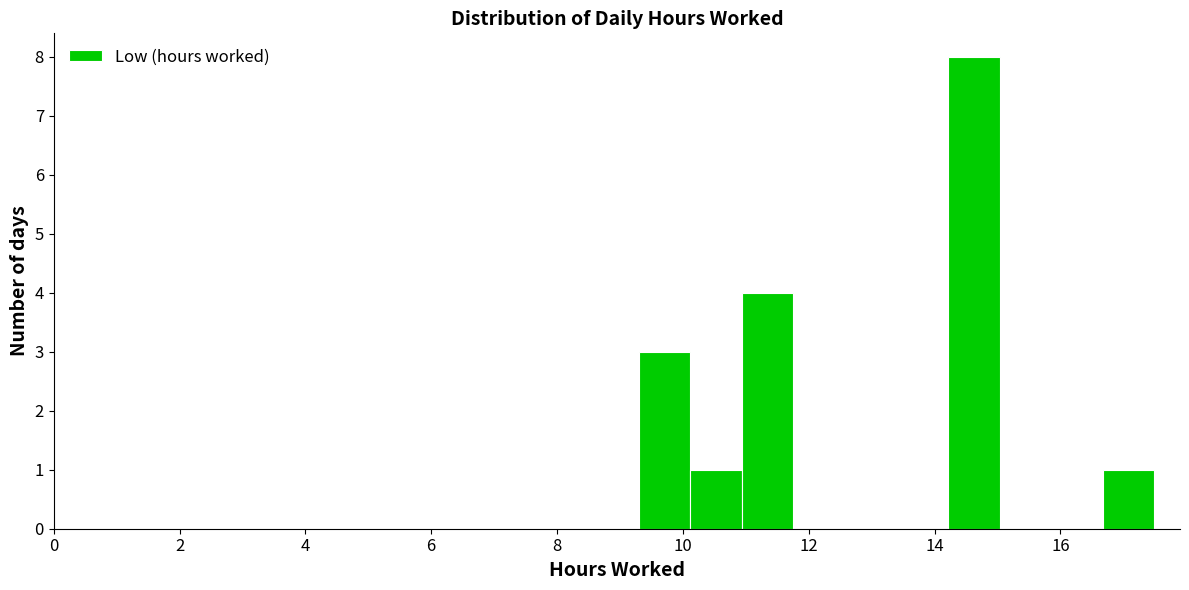

Reading left to right, list every bar in this chart as the range it spans on the x-axis followed by its height. Neither the bar edges nor the heights are printed on the chart, so give them approximately, as read against the axes.

9.4 to 10.2: 3
10.2 to 11.0: 1
11.0 to 11.8: 4
11.8 to 12.6: 0
12.6 to 13.4: 0
13.4 to 14.2: 0
14.2 to 15.0: 8
15.0 to 15.8: 0
15.8 to 16.6: 0
16.6 to 17.4: 1